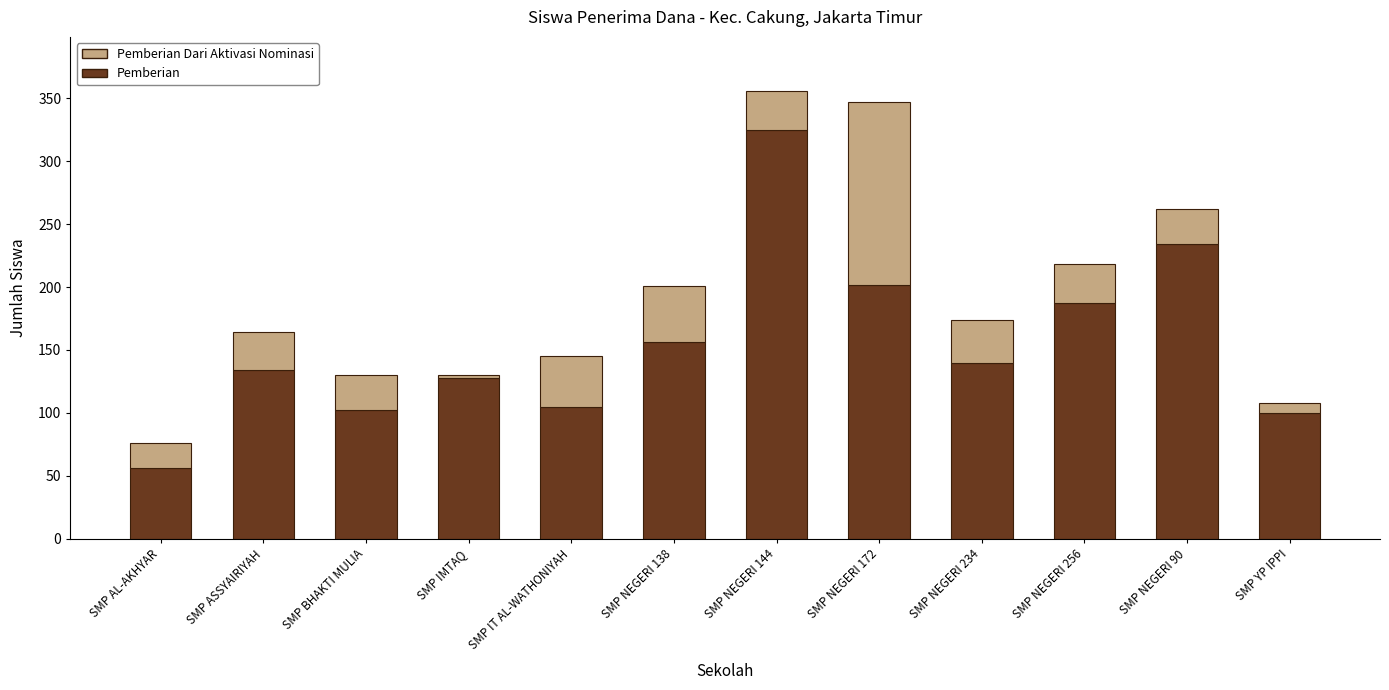

What is the minimum value for Pemberian?

56